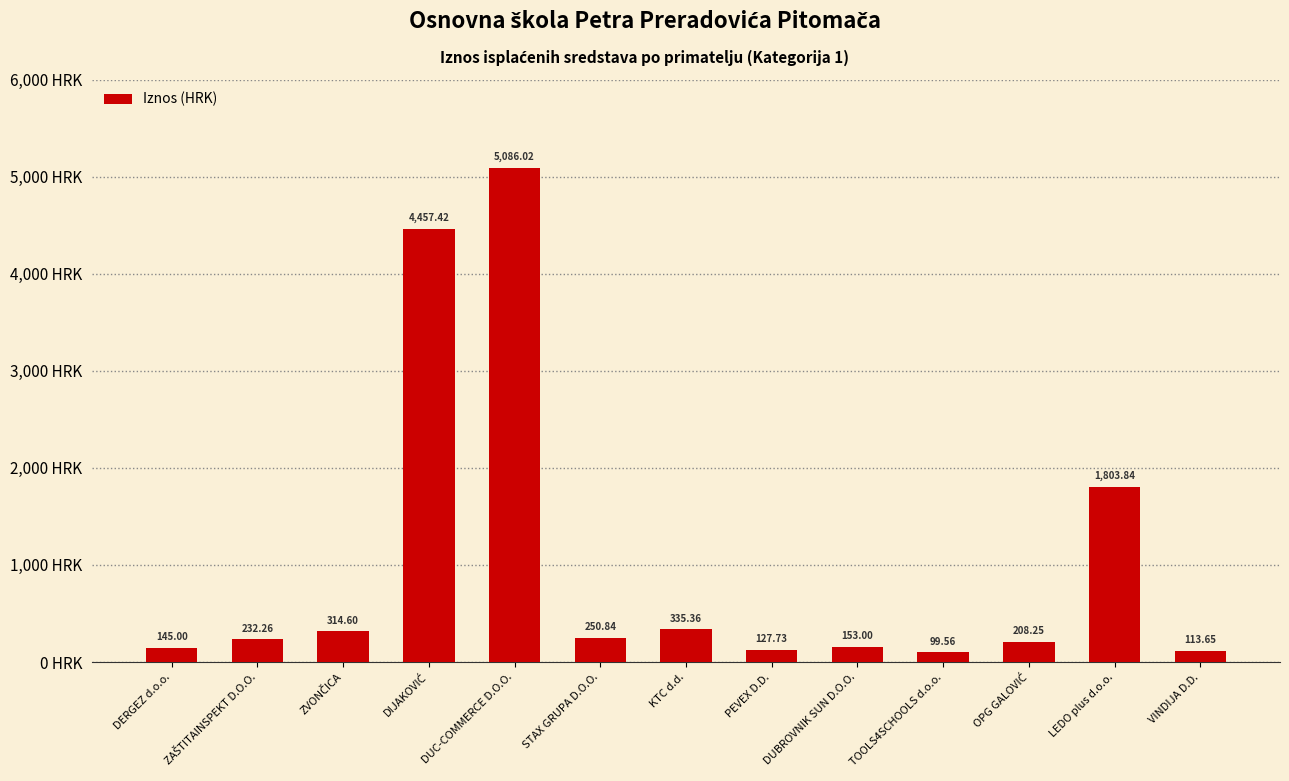

Where is the data nearest to the value 2592?

LEDO plus d.o.o.